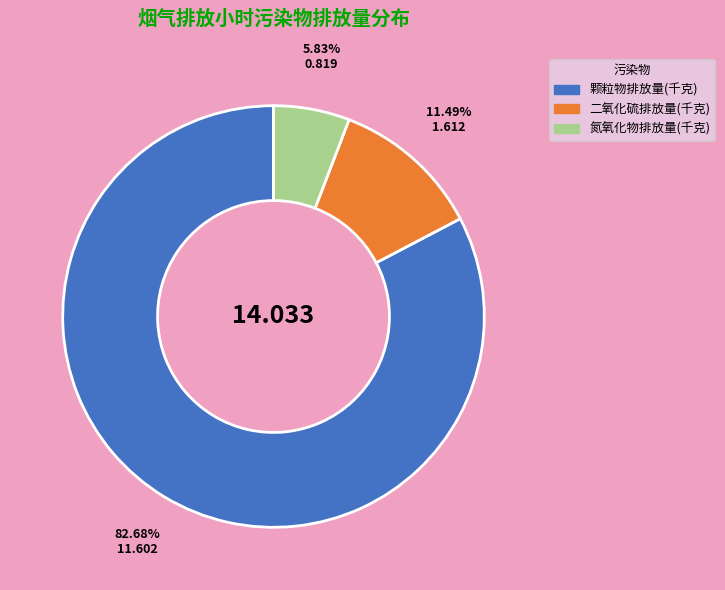

How many slices are in this pie chart?

3